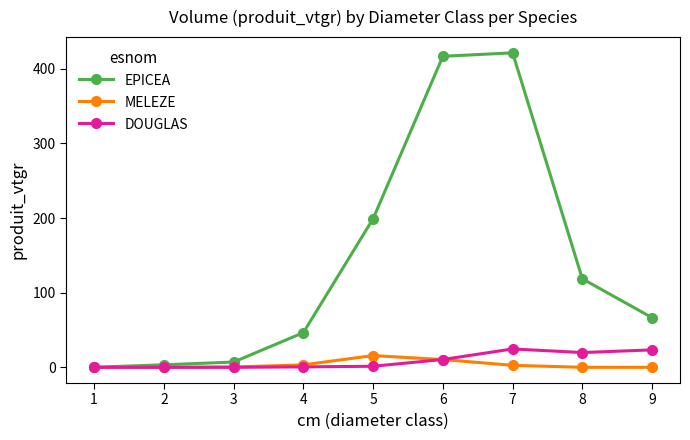

True or false: EPICEA has more than 2 interior local peaks.

False